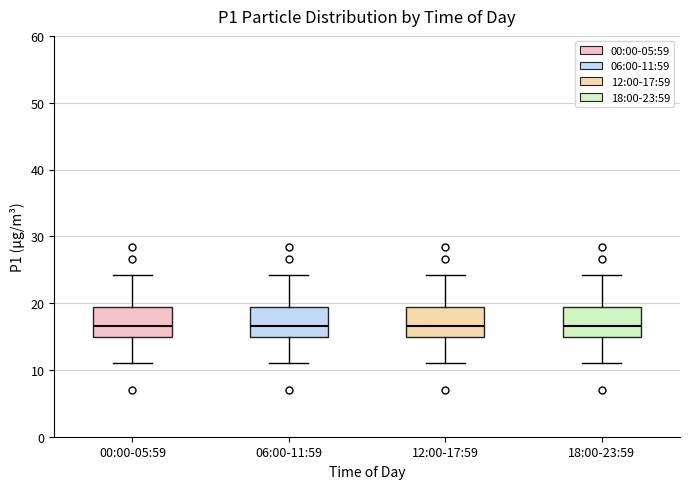

Reading left to right, read every box against the y-axis: the position of its median line, the range the box covers, and the ends of its whiskers. The values are not printed on the chart, so give them approximately, as read against the axis.

00:00-05:59: median 17, box 15 to 19, whiskers 11 to 24
06:00-11:59: median 17, box 15 to 19, whiskers 11 to 24
12:00-17:59: median 17, box 15 to 19, whiskers 11 to 24
18:00-23:59: median 17, box 15 to 19, whiskers 11 to 24